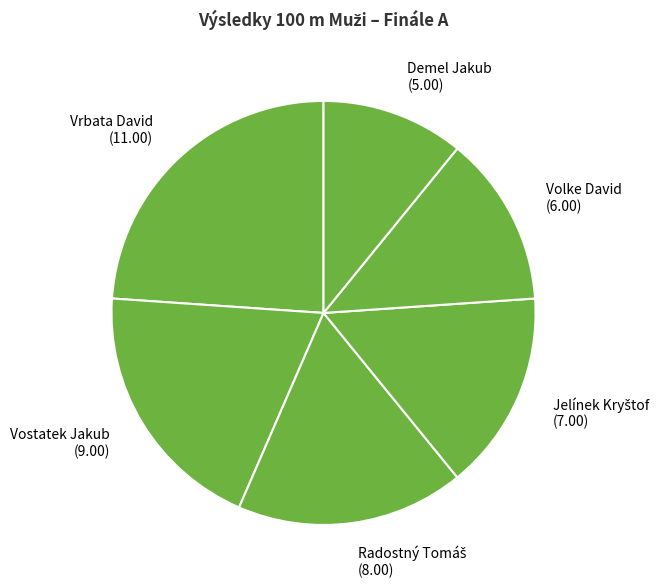

Does any single category account for the majority?

No